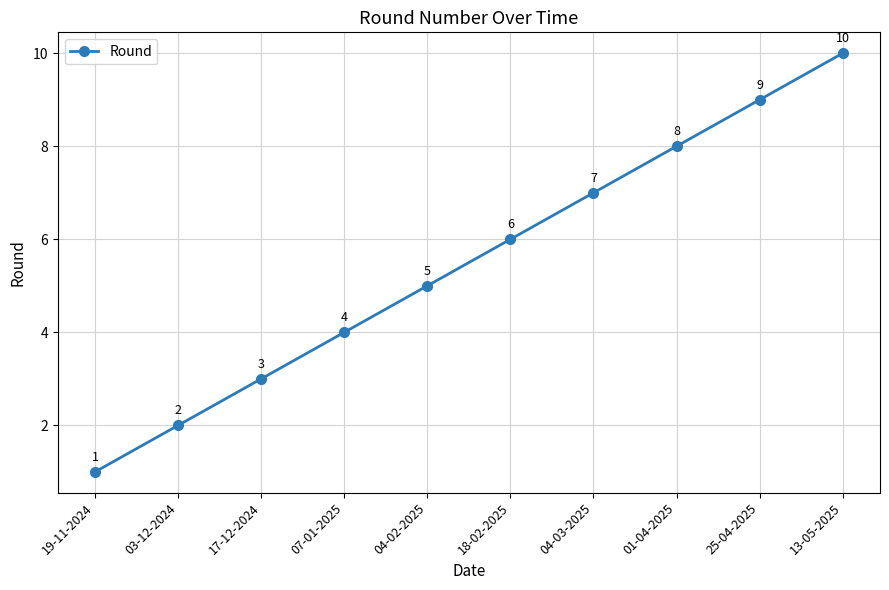

What is the label of the 8th point from the right?

17-12-2024